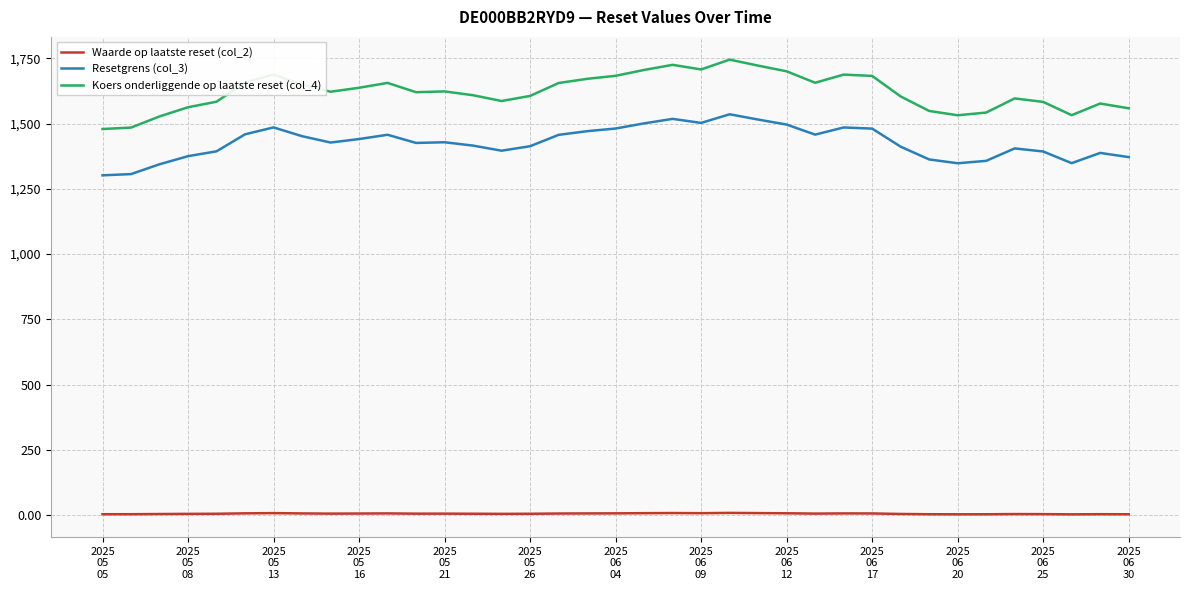

What is the difference between the maximum and minimum values in the Waarde op laatste reset (col_2) series?

5.5